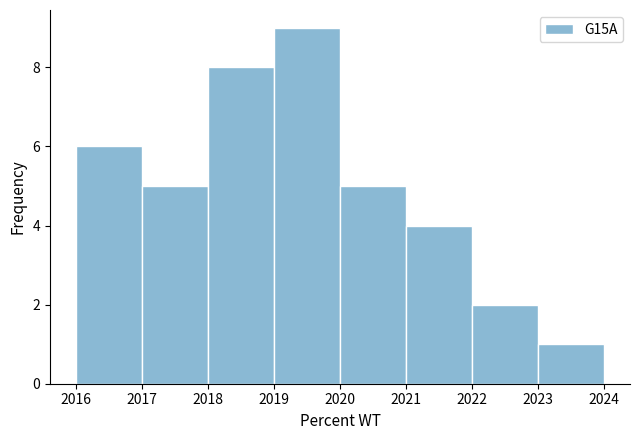

Which range on the x-axis has the tallest bar?

2019 to 2020